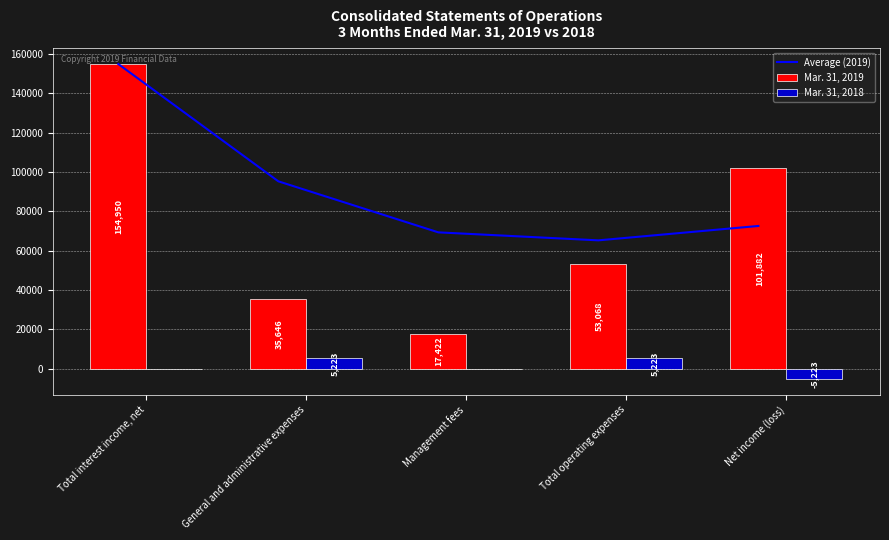

Which series has the largest range (max minus min)?

Mar. 31, 2019